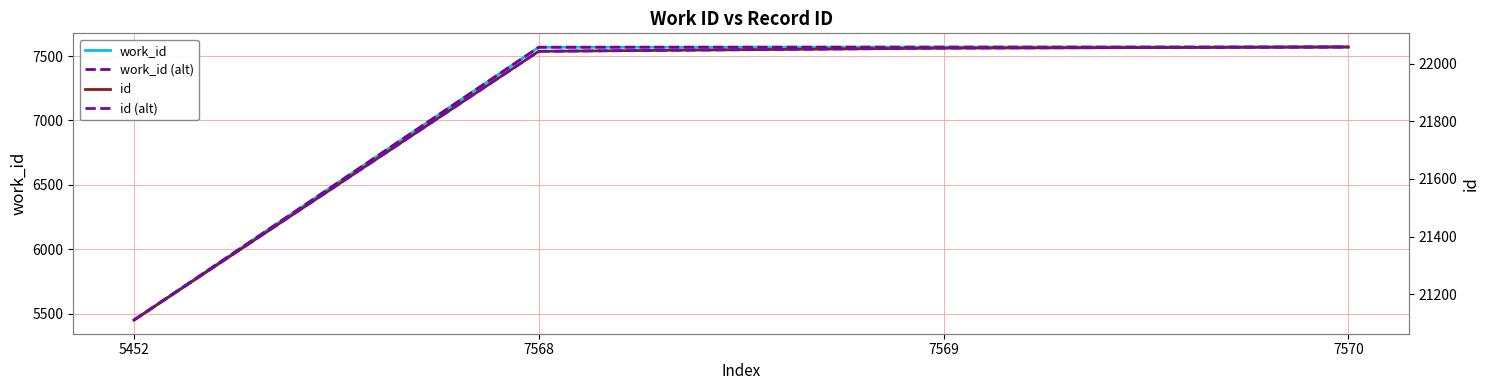

What is the average value of the work_id series?

7040